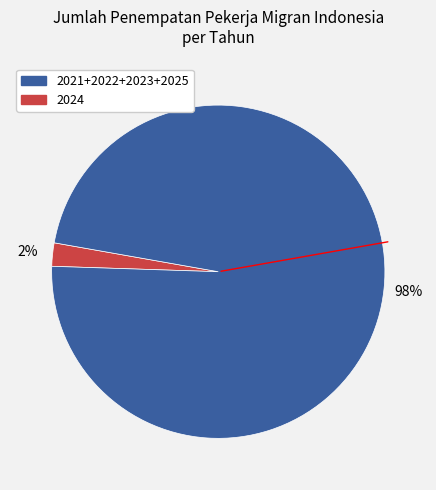

How many slices are in this pie chart?

2